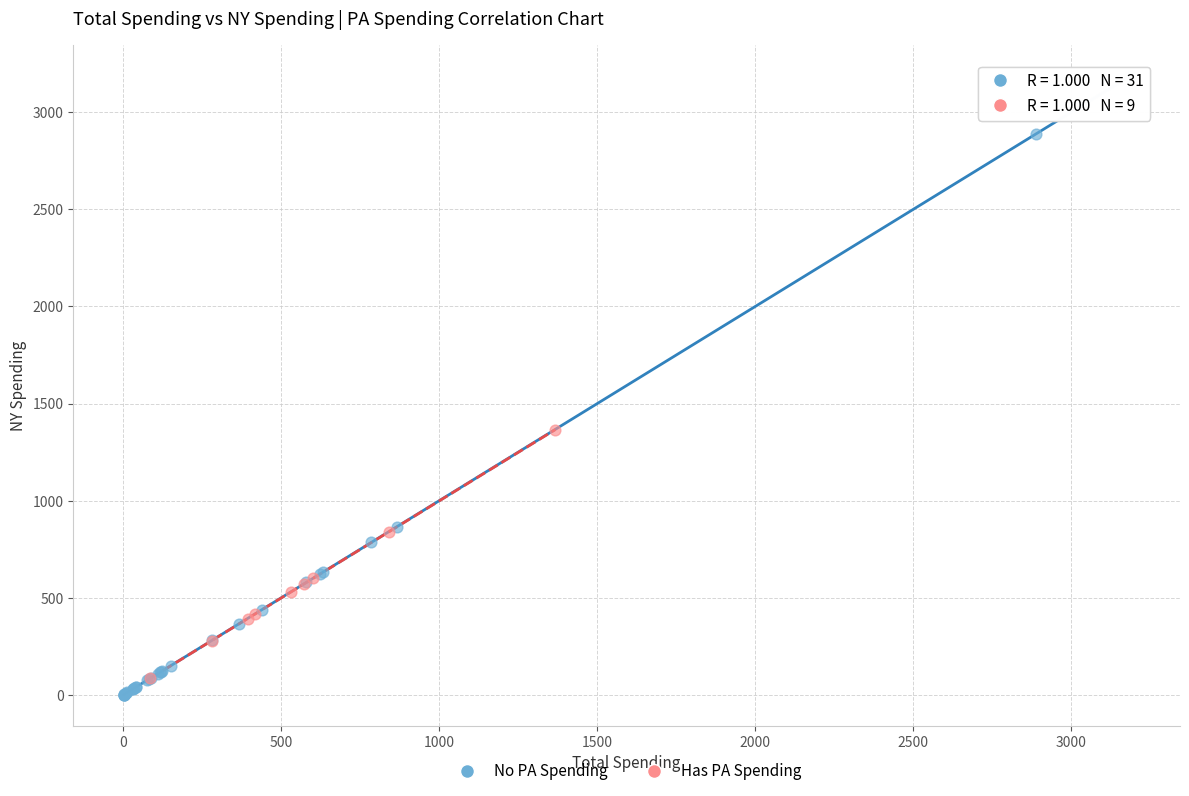

Which series reaches the maximum Y coordinate?

No PA Spending